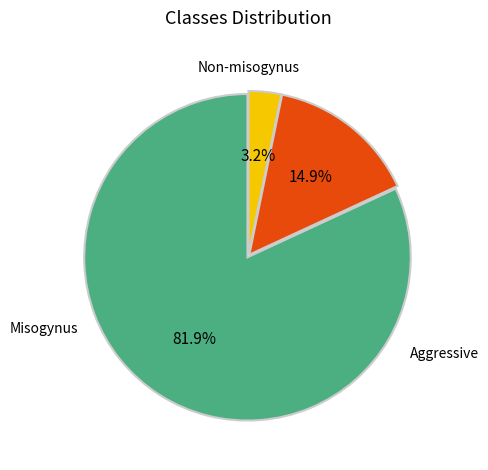

Is there a majority slice in this chart?

Yes